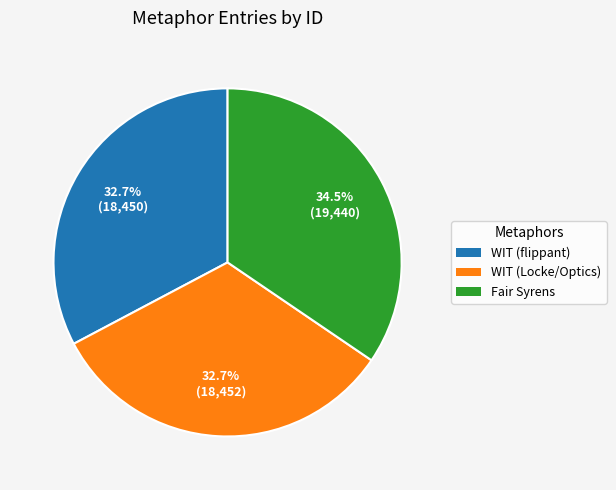

Is there any slice that represents more than half of the pie?

No